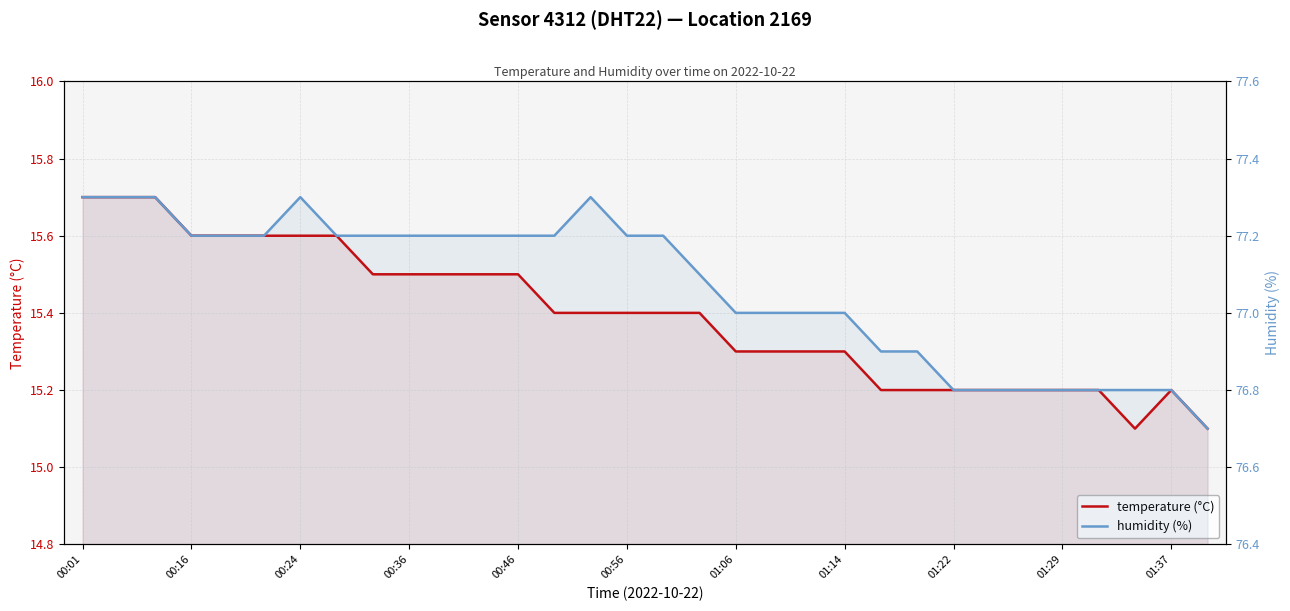

At which category does temperature reach its first local valley?

29